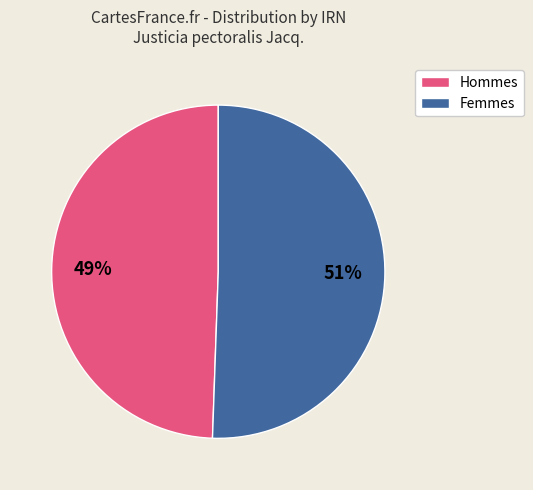

Is there a majority slice in this chart?

Yes